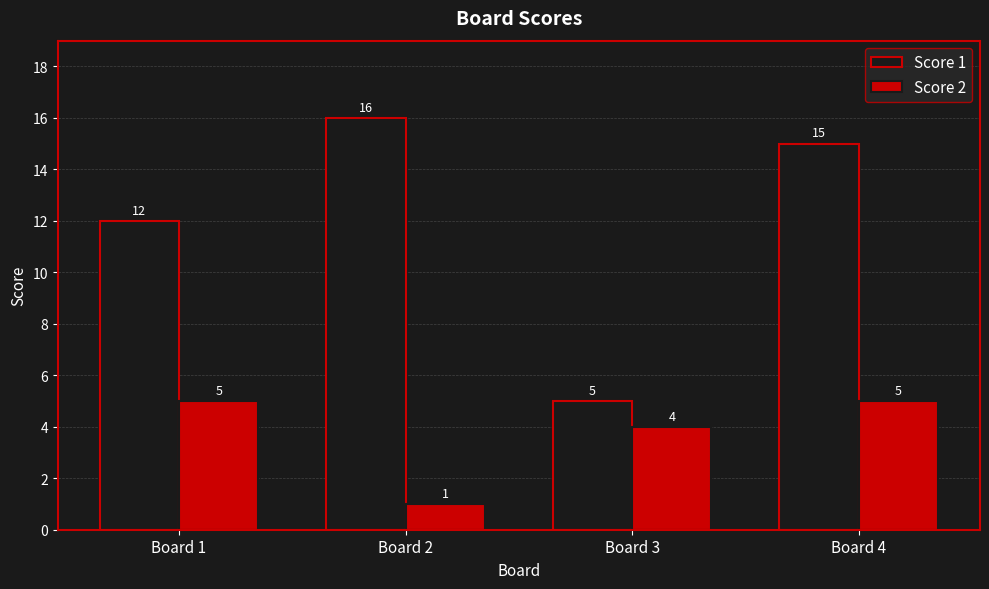

At which label does Score 1 first exceed 15?

Board 2